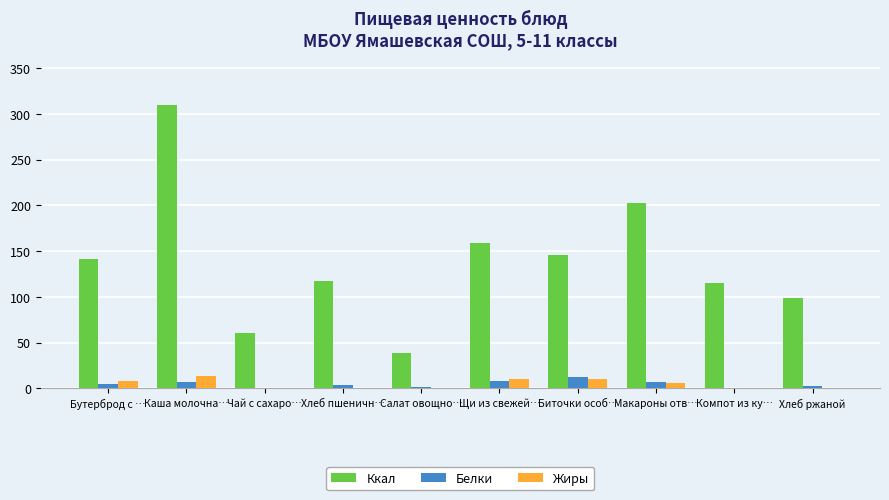

Is it true that Ккал equals 60.0 at Чай с сахаро…?

True